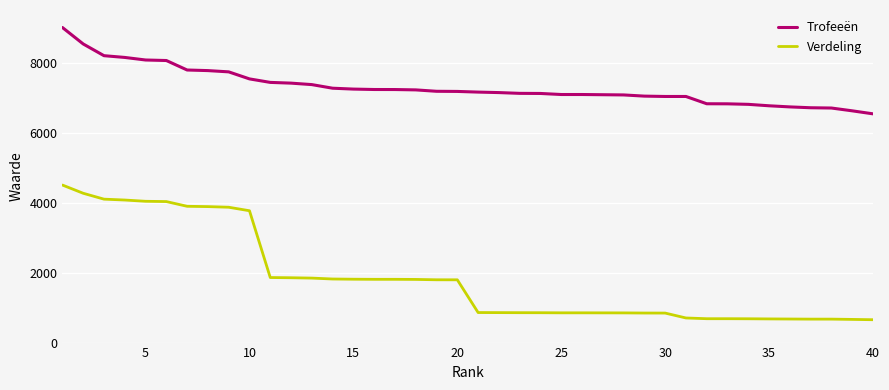

What is the difference between the maximum and minimum values in the Trofeeën series?

2466